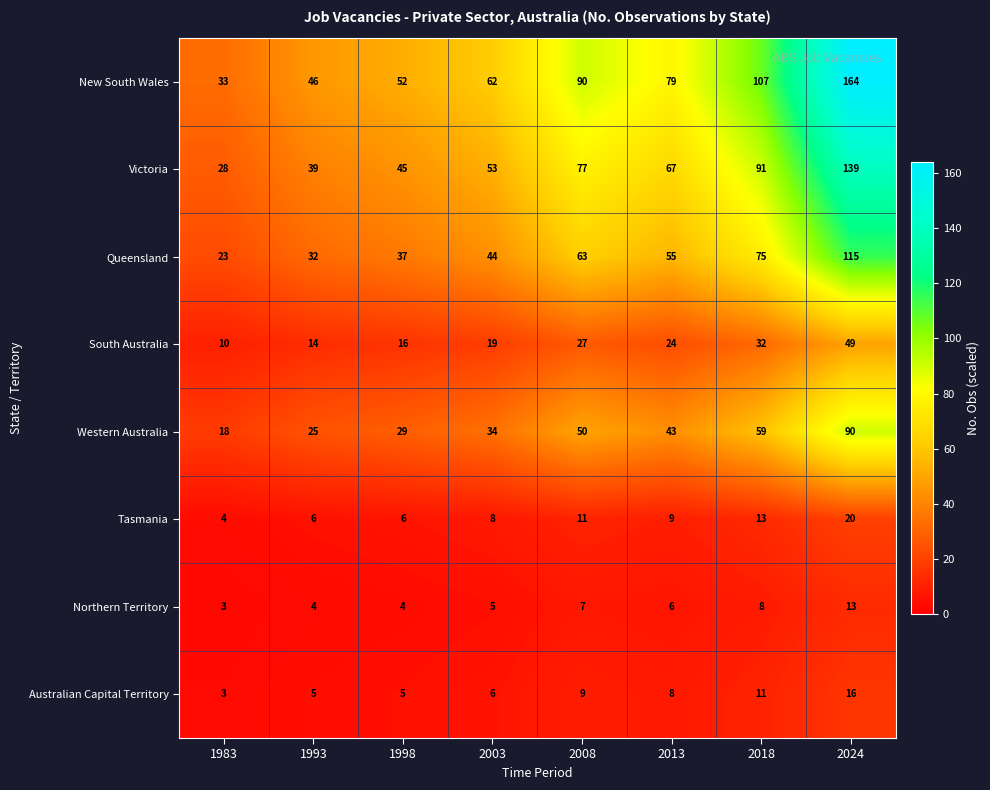

Which series has the largest range (max minus min)?

New South Wales